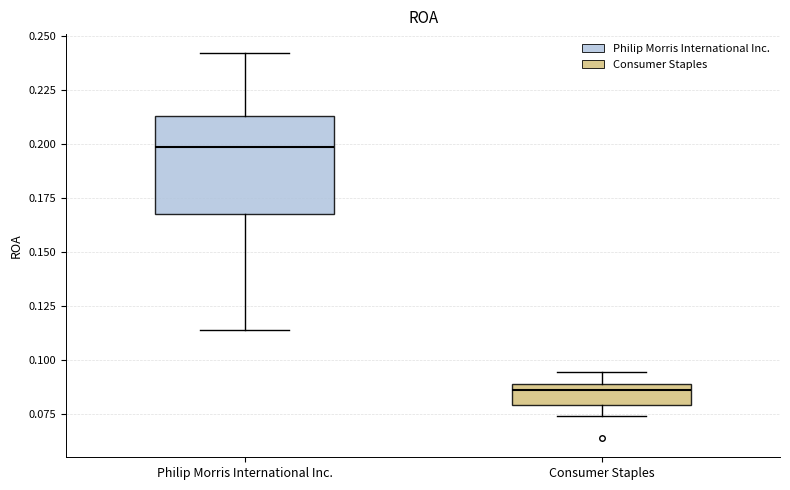

Which box's median line is the highest?

Philip Morris International Inc.